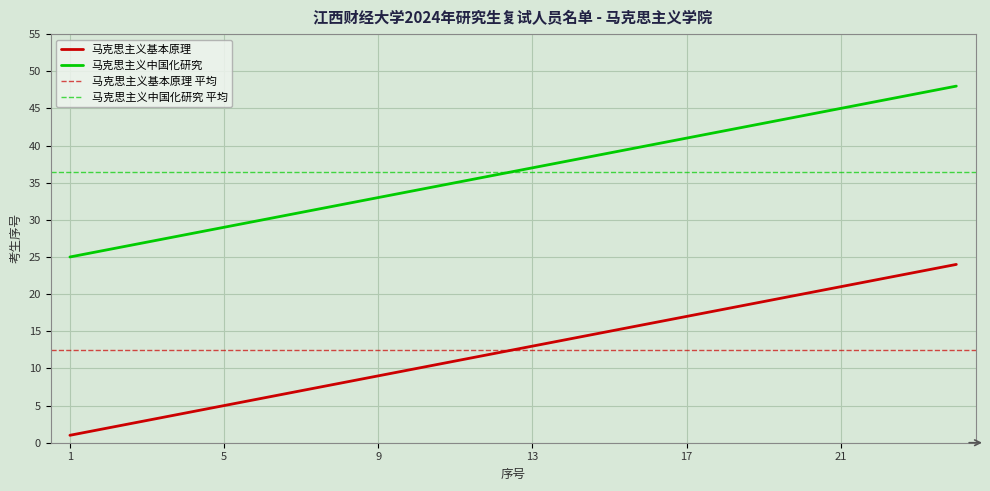

Which label corresponds to the largest value in the chart?

24